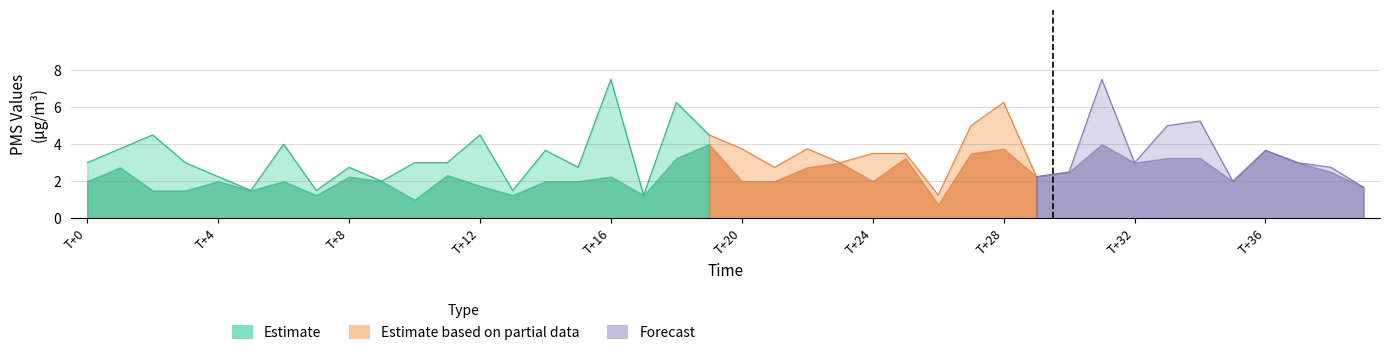

What is the average value of the PMS_P1 series?

3.6